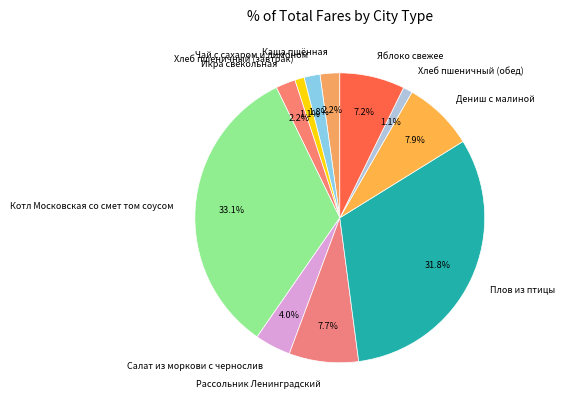

To the nearest percent, what is the combined percentage of Салат из моркови с чернослив and Хлеб пшеничный (завтрак)?

5%